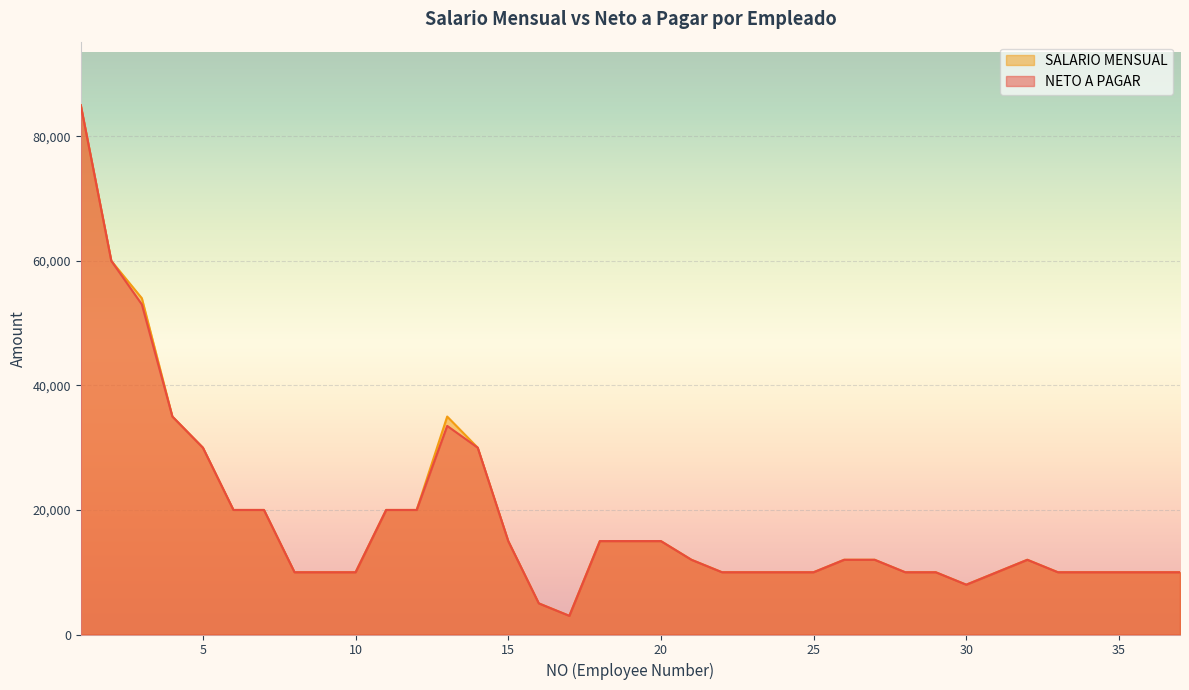

Reading left to right, what are all the values shown in this chart?

NETO A PAGAR: 1=85000	2=60000	3=53000	4=35000	5=30000	6=20000	7=20000	8=10000	9=10000	10=10000	11=20000	12=20000	13=33500	14=30000	15=15000	16=5000	17=3000	18=15000	19=15000	20=15000	21=12000	22=10000	23=10000	24=10000	25=10000	26=12000	27=12000	28=10000	29=10000	30=8000	31=10000	32=12000	33=10000	34=10000	35=10000	36=10000	37=10000
SALARIO MENSUAL: 1=85000	2=60000	3=54000	4=35000	5=30000	6=20000	7=20000	8=10000	9=10000	10=10000	11=20000	12=20000	13=35000	14=30000	15=15000	16=5000	17=3000	18=15000	19=15000	20=15000	21=12000	22=10000	23=10000	24=10000	25=10000	26=12000	27=12000	28=10000	29=10000	30=8000	31=10000	32=12000	33=10000	34=10000	35=10000	36=10000	37=10000